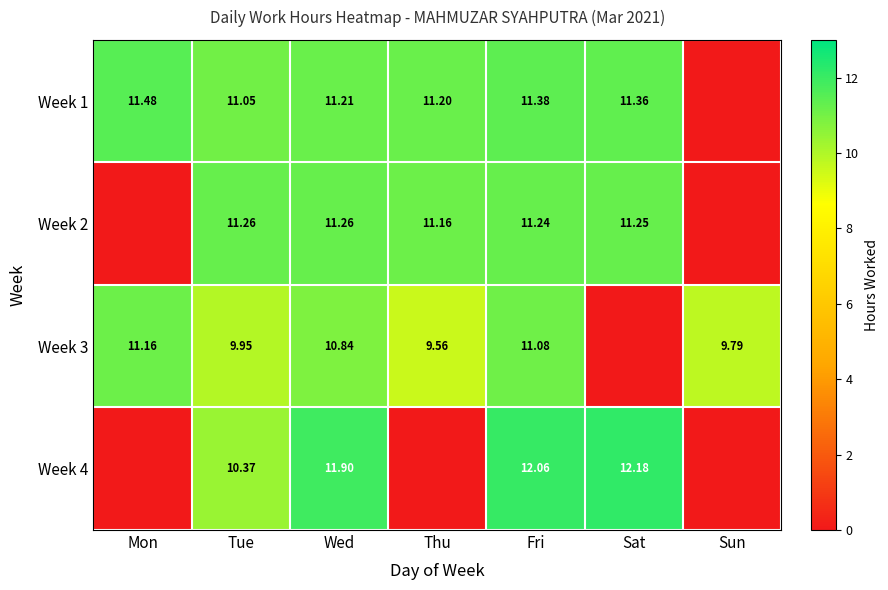

What is the approximate value of Week 4 at Wed?

11.9